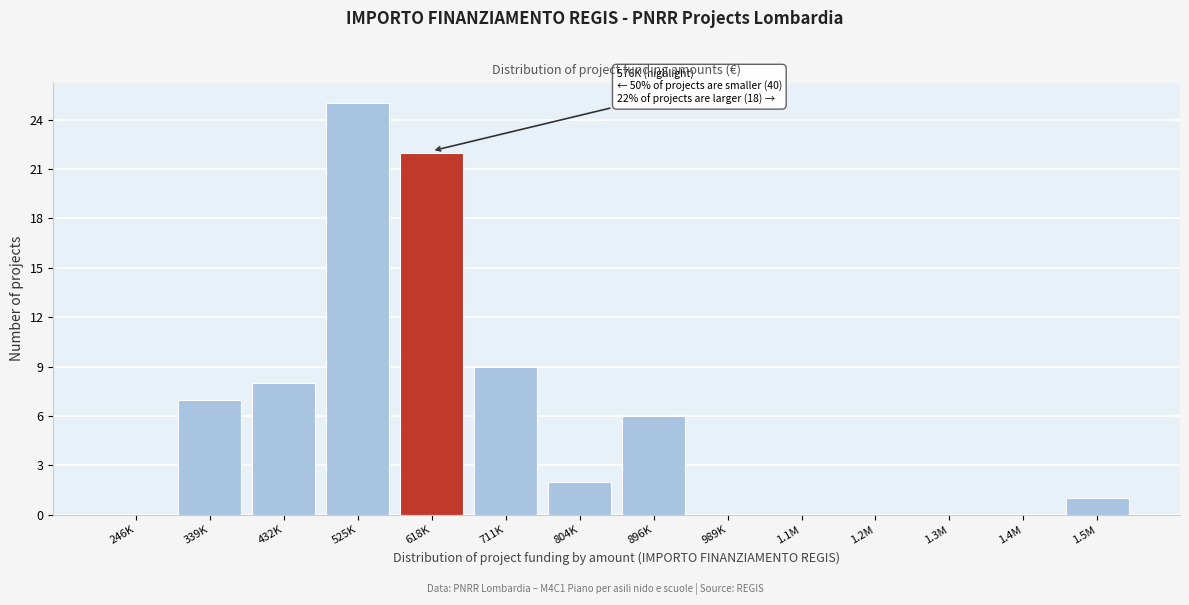

Reading left to right, list all the values displayed in this chart.

246K=0	339K=7	432K=8	525K=25	618K=22	711K=9	804K=2	896K=6	989K=0	1.1M=0	1.2M=0	1.3M=0	1.4M=0	1.5M=1